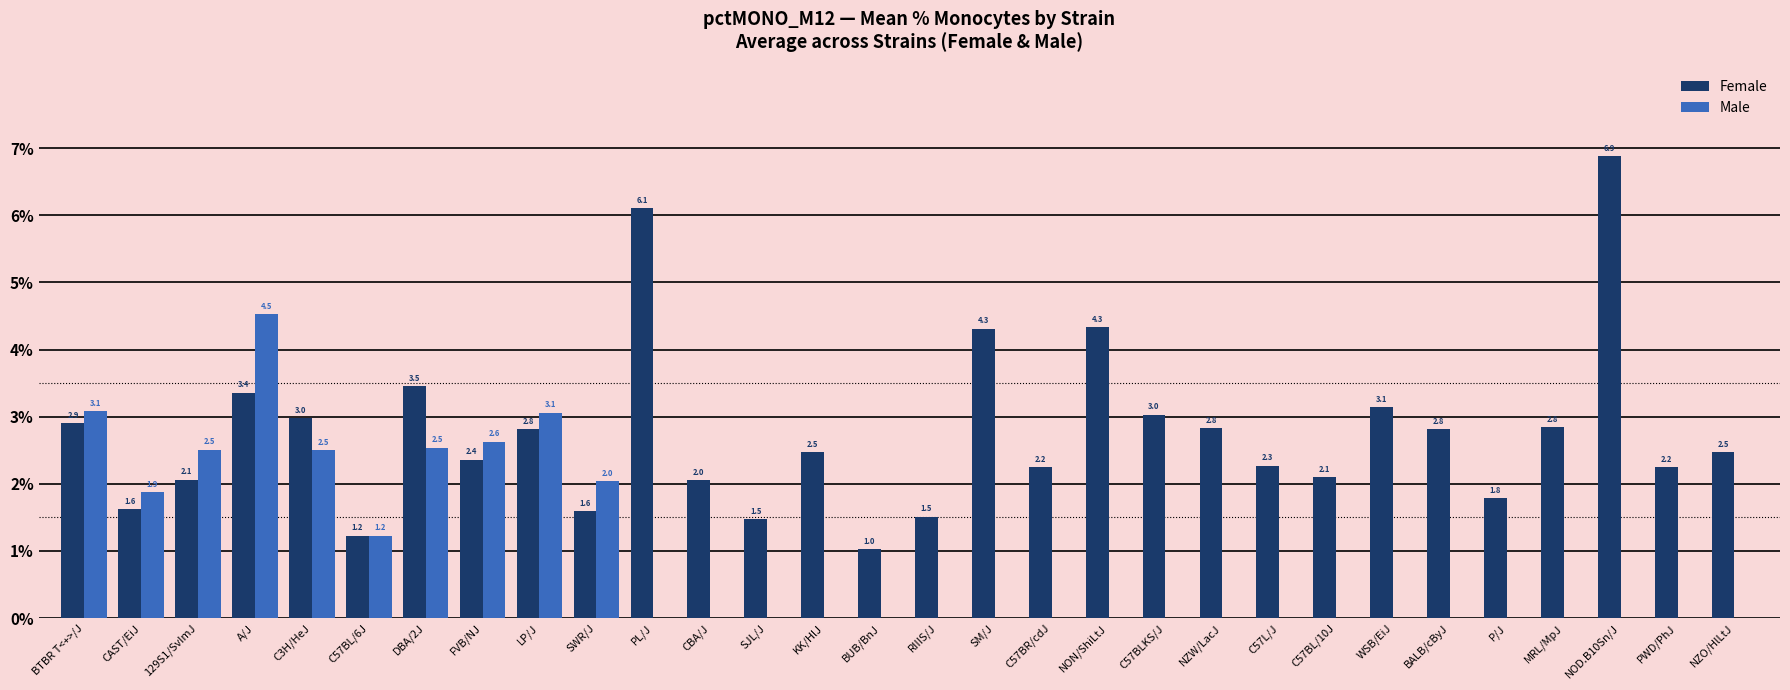

Which series changed the most between WSB/EiJ and BALB/cByJ?

Female